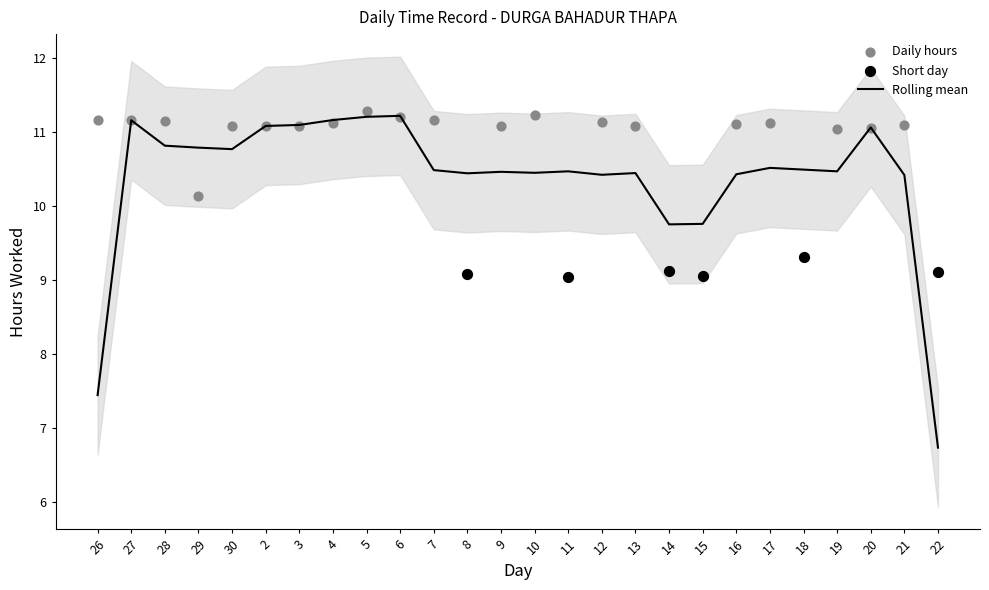

Approximately how many times larger is the value at 22 compared to 18?

1.0